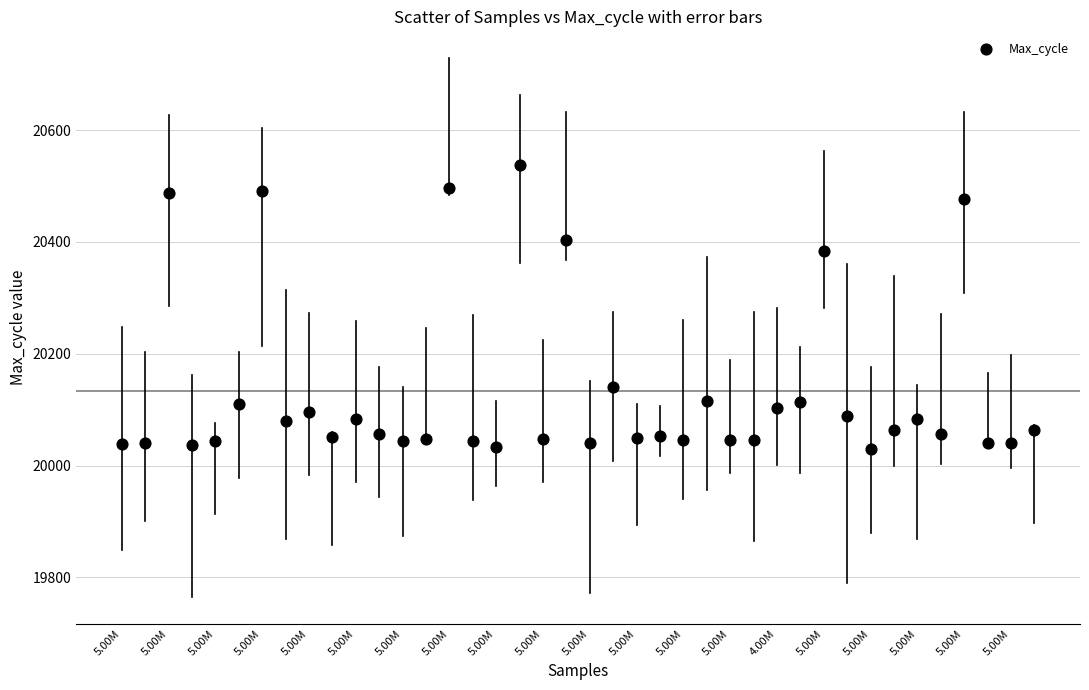

What is the range of Y values (max minus min)?

509